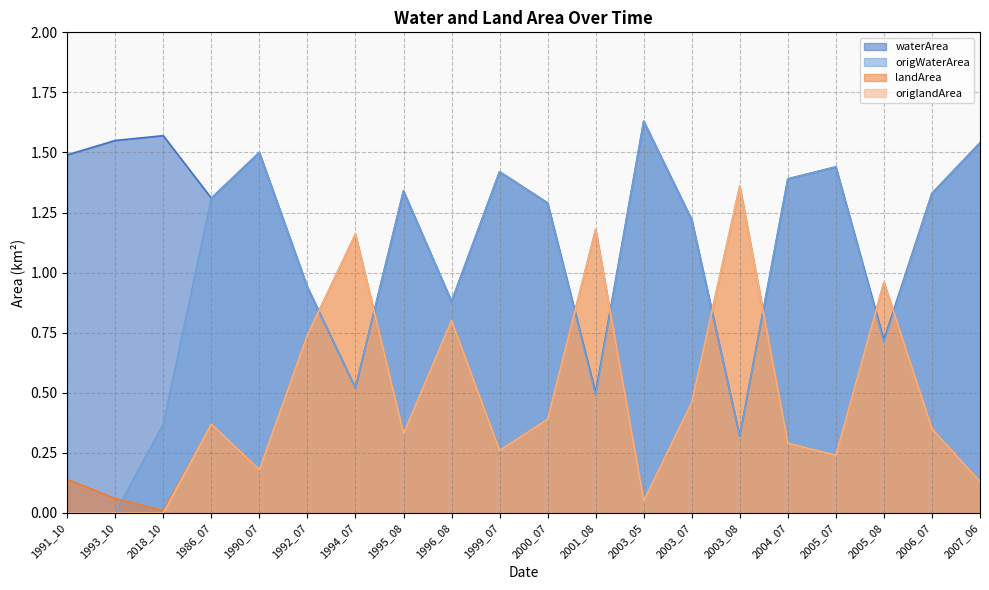

The origlandArea series shows 0.4 at 1986_07. True or false?

True